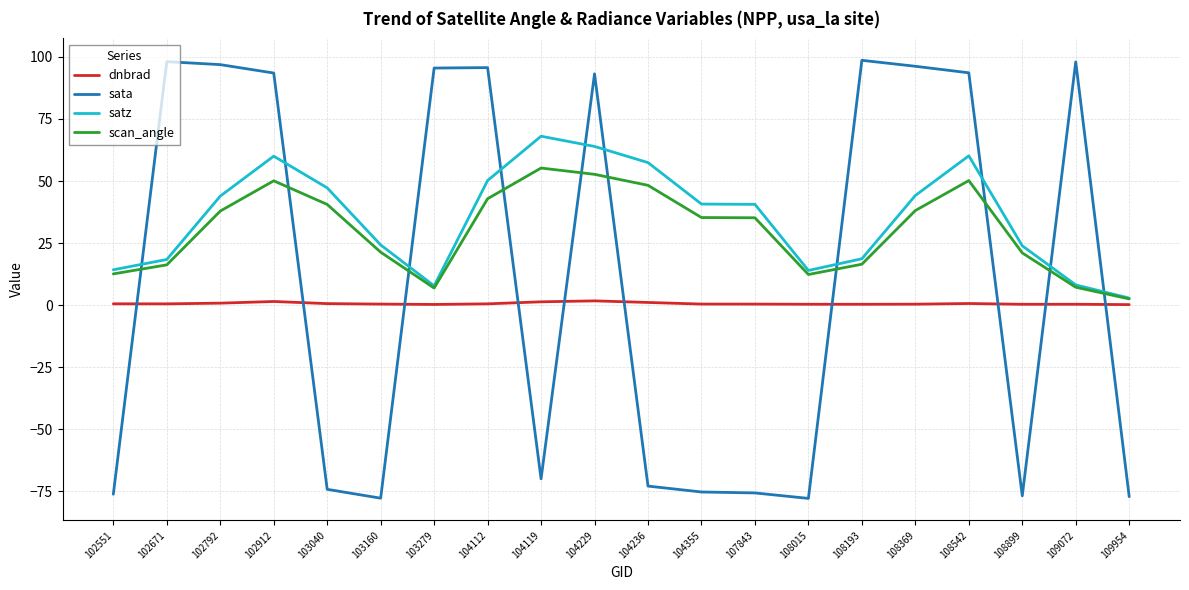

Count the number of data series in this chart.

4